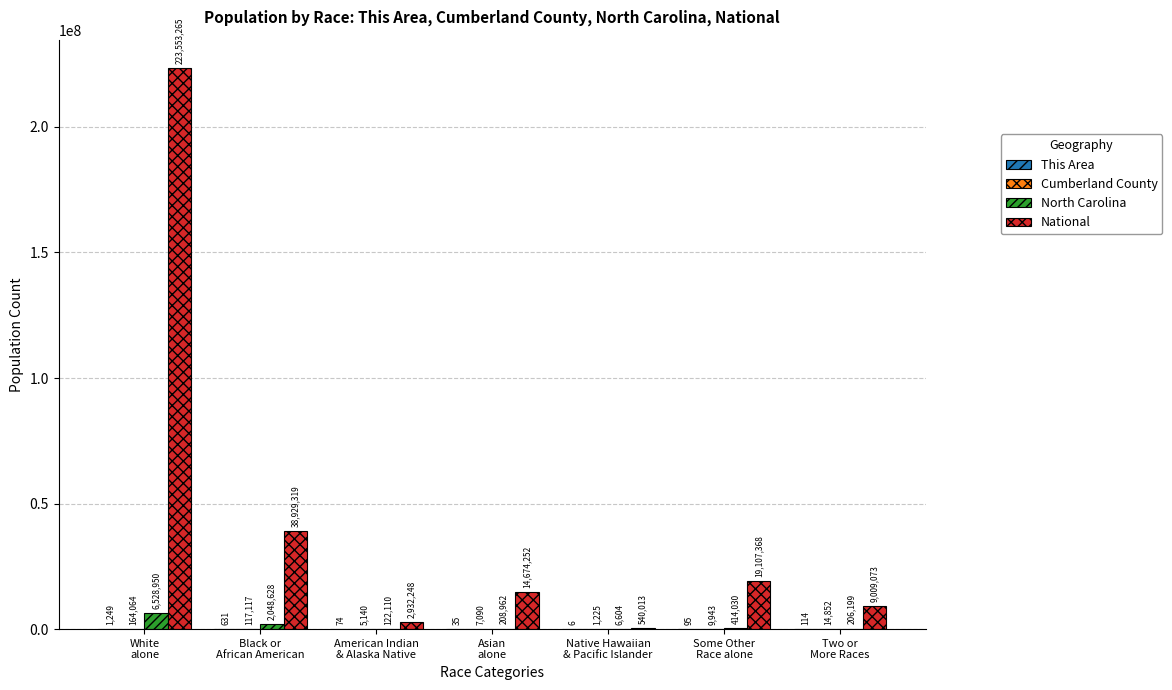

What is the greatest value displayed?

223553265